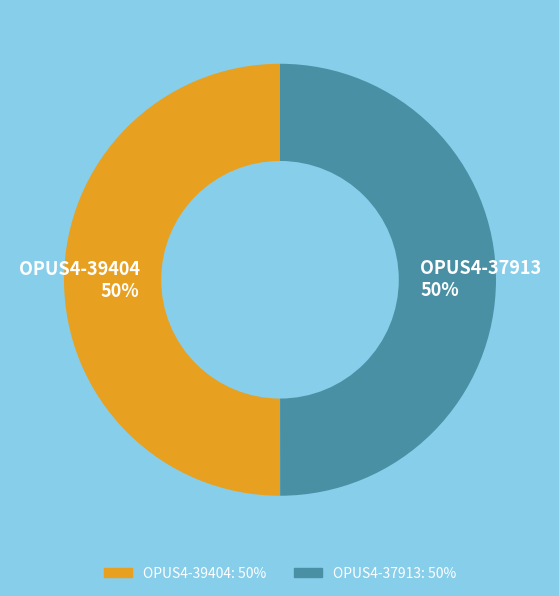

True or false: OPUS4-37913 accounts for 38% of the total.

False